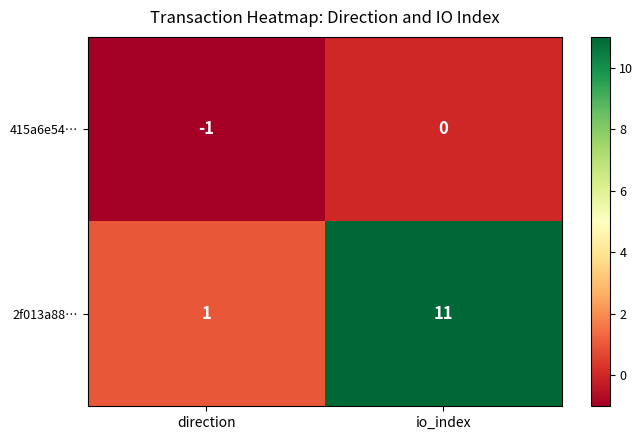

Reading left to right, transcribe all the data shown in this chart.

415a6e54…: -1	0
2f013a88…: 1	11